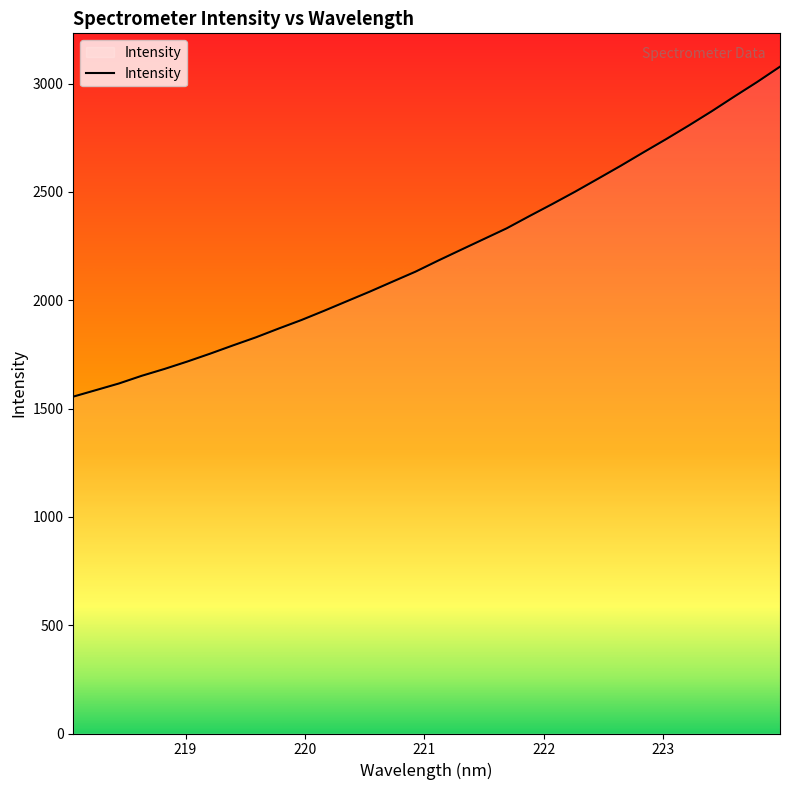

What is the difference between the maximum and minimum values?

1523.0